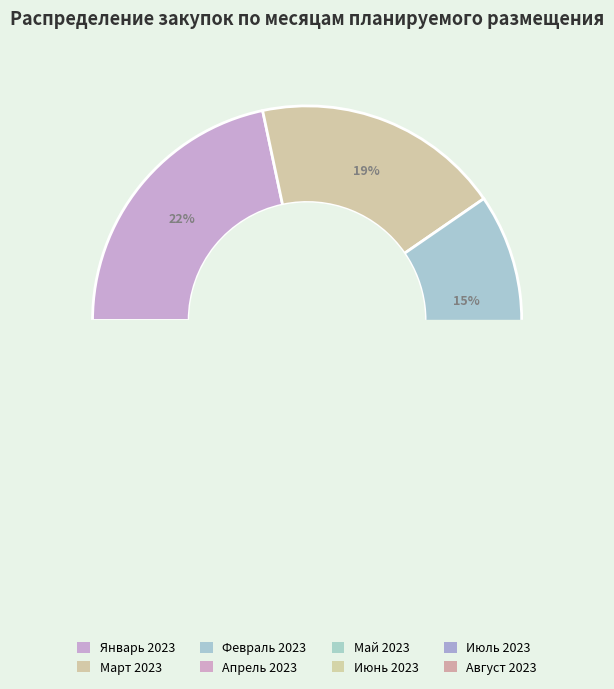

Combined, what portion of the pie is Август 2023 and Май 2023?

14.8%